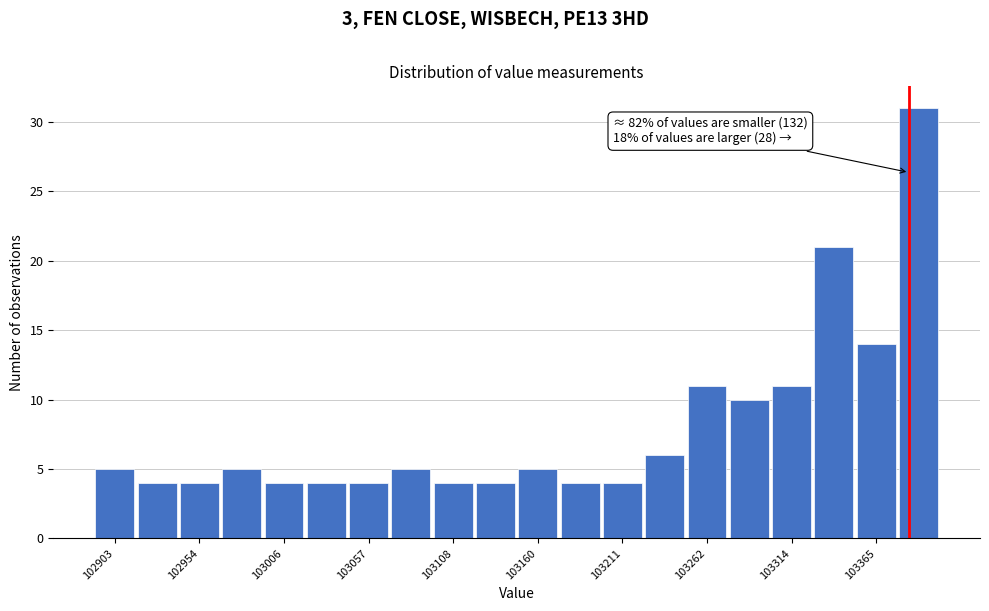

Around what value on the x-axis is the tallest bar? Give the approximate position of its centre, as read against the axis.

103390